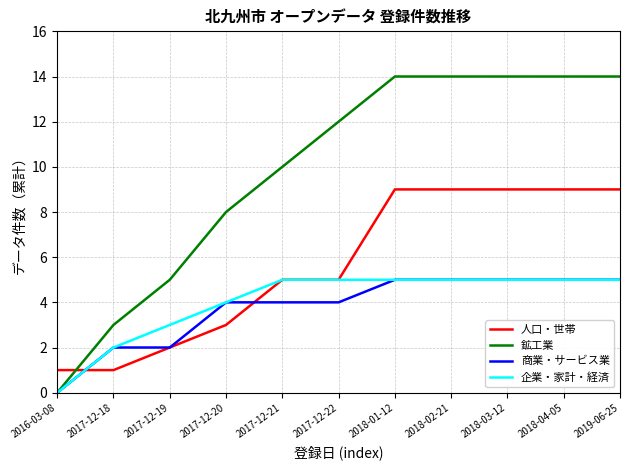

The value of 企業・家計・経済 at 2017-12-20 is 2. True or false?

False